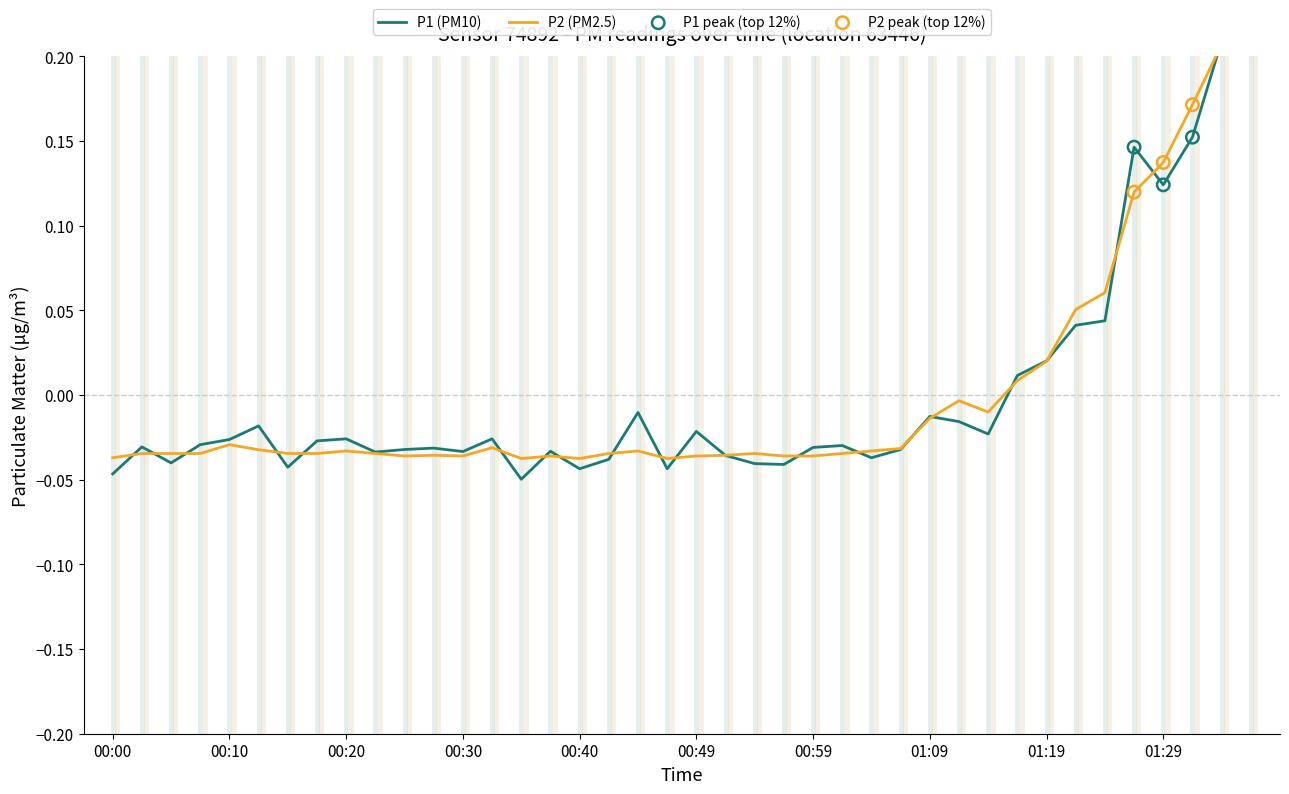

Which series reaches the minimum Y coordinate?

P1